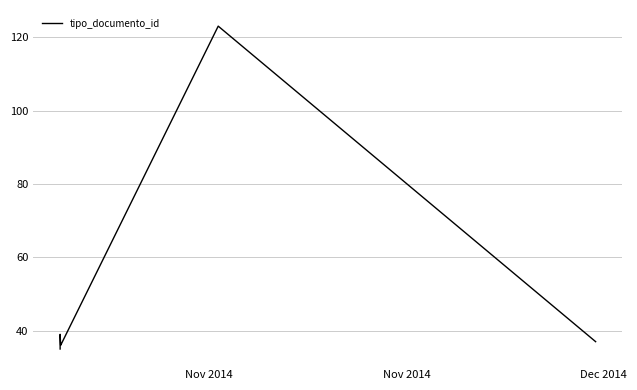

True or false: the data shows 65 at Dec 2014.

False